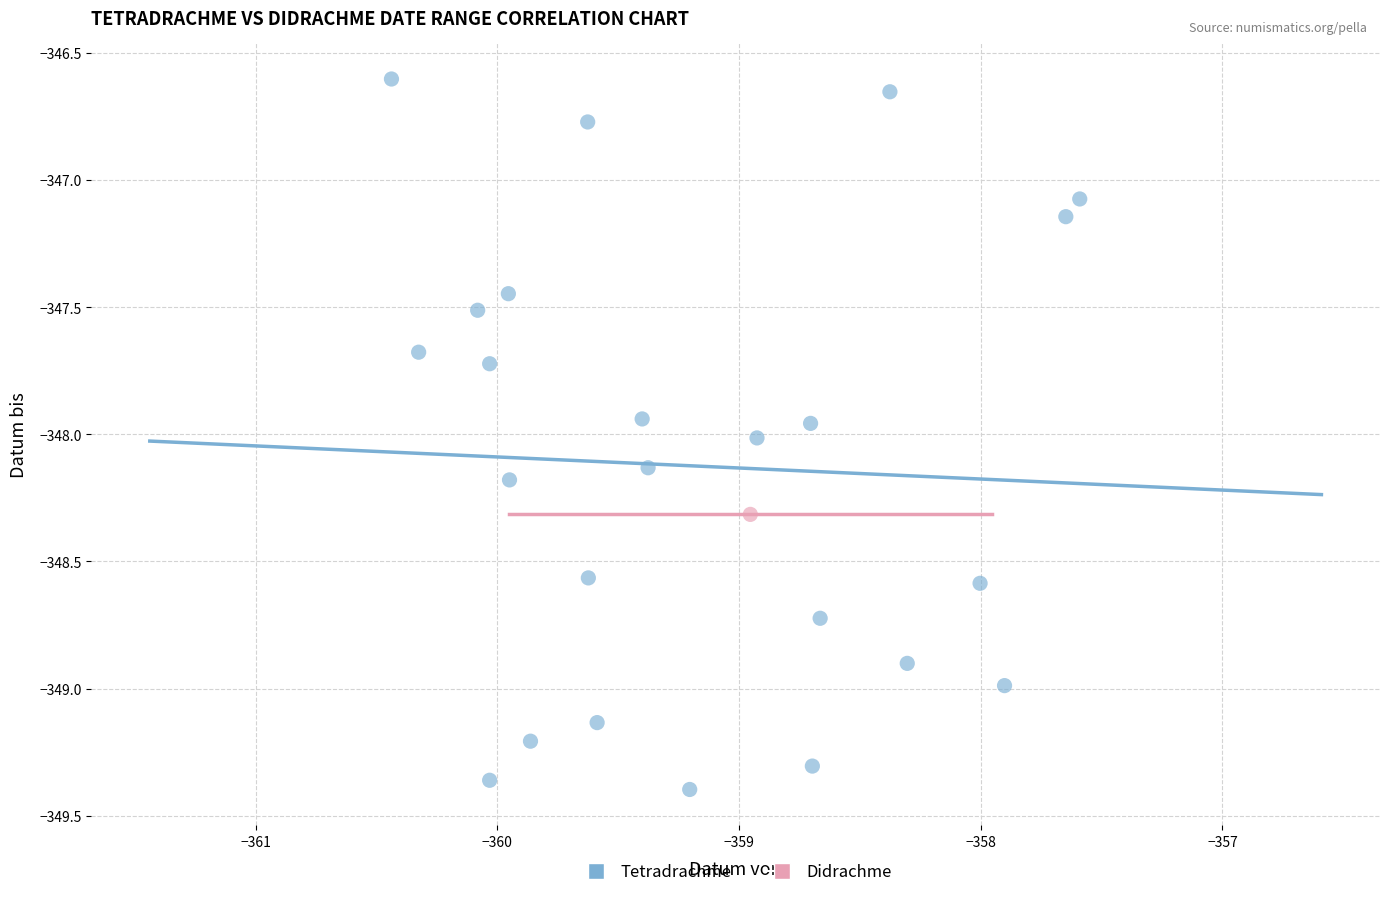

What are all the series names shown in the legend?

Tetradrachme, Didrachme